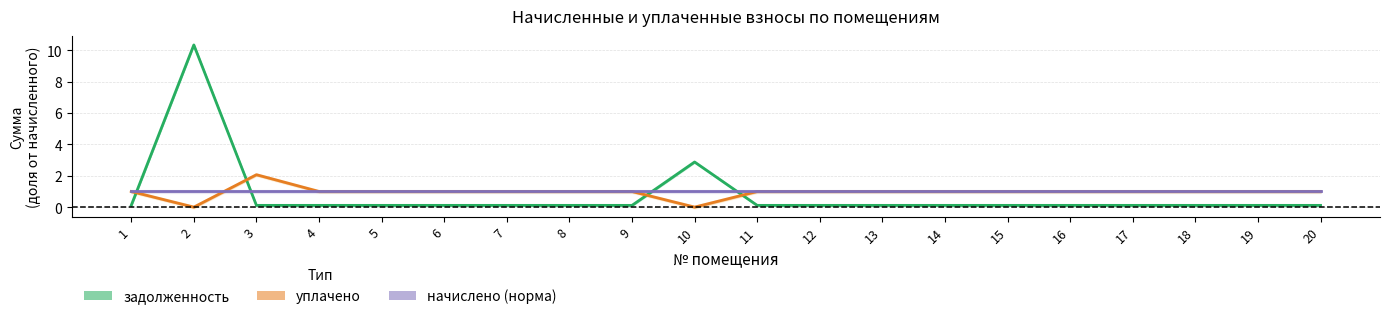

What is the value of the задолженность (доля) point at the 4th from the left?

0.1